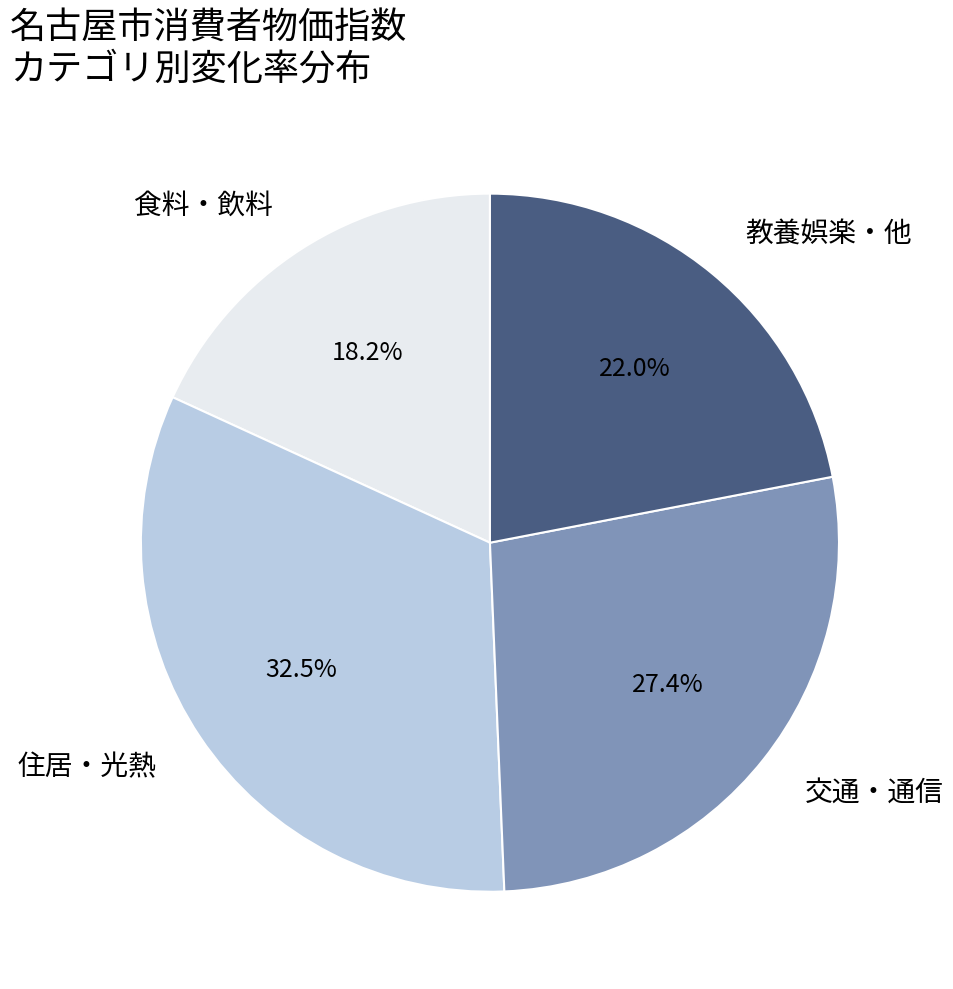

How much of the chart is everything except 住居・光熱?

67.5%